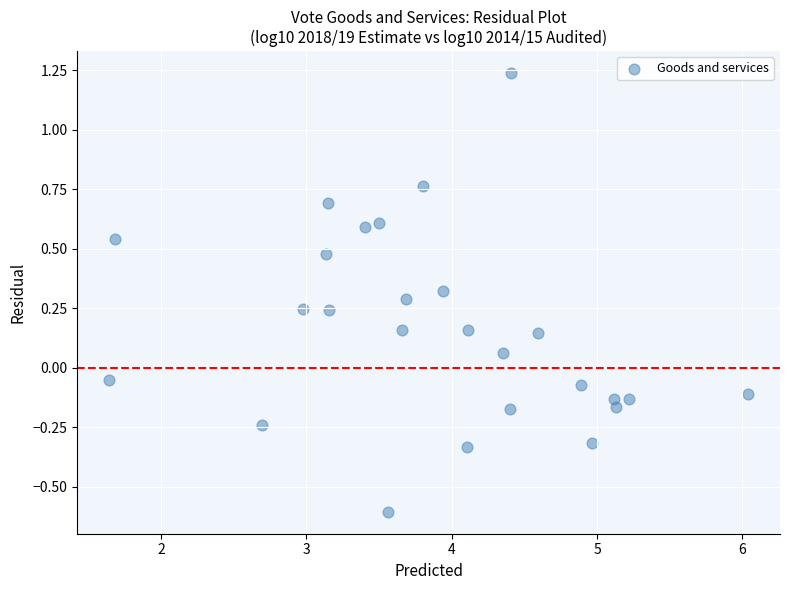

What is the range of Y values (max minus min)?

1.8